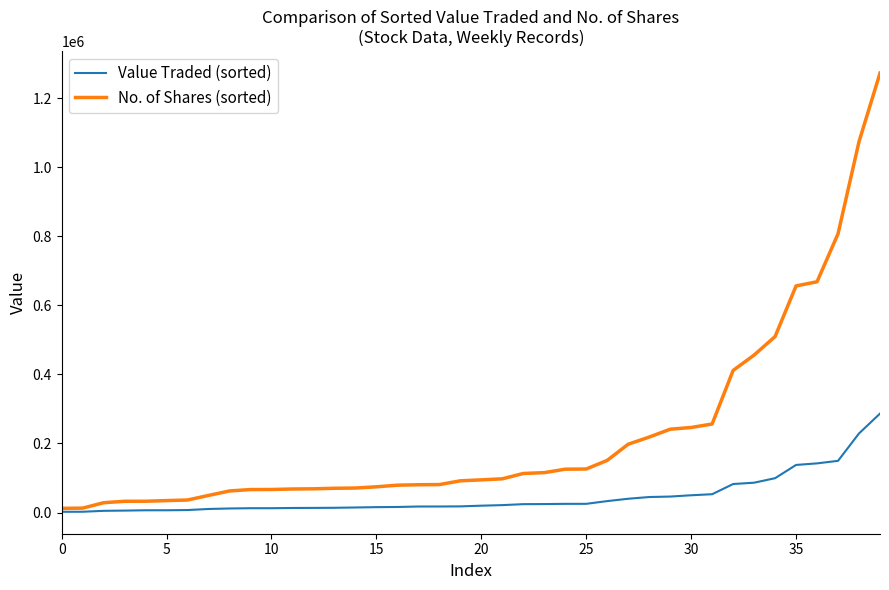

Which series has the largest total across all categories?

No. of Shares (sorted)